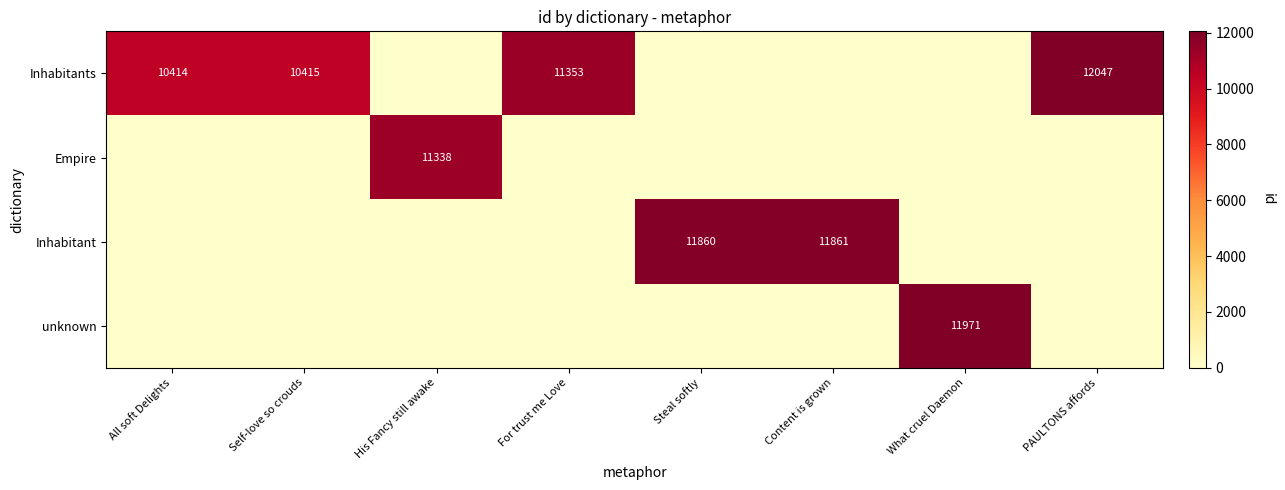

At how many categories does at least one series exceed 11931?

2